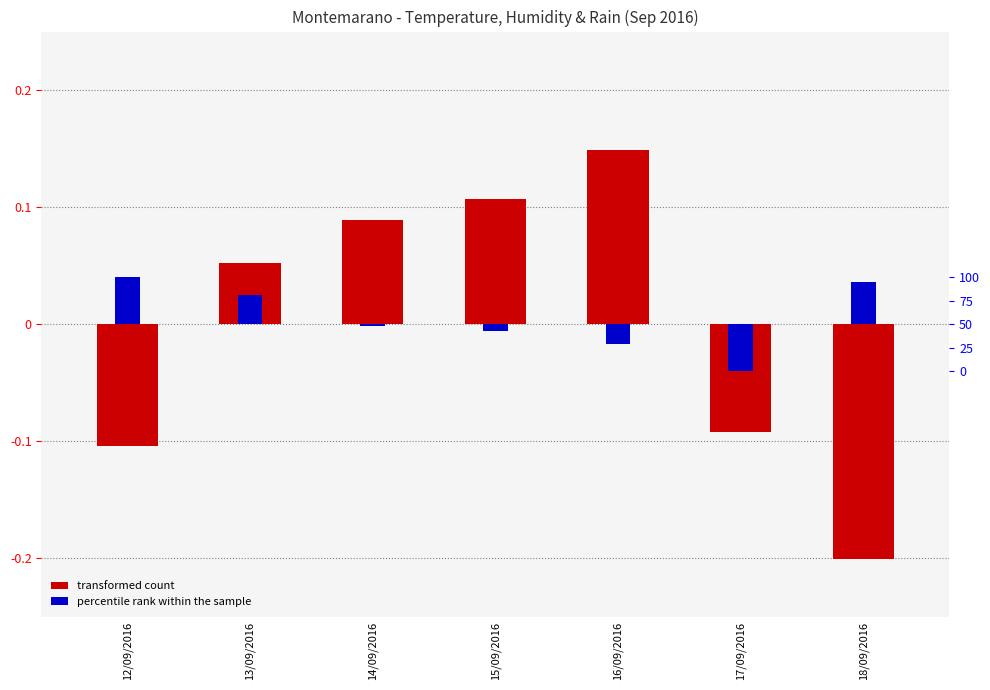

List the series in order of their overall mean, highest first.

percentile rank within the sample, transformed count